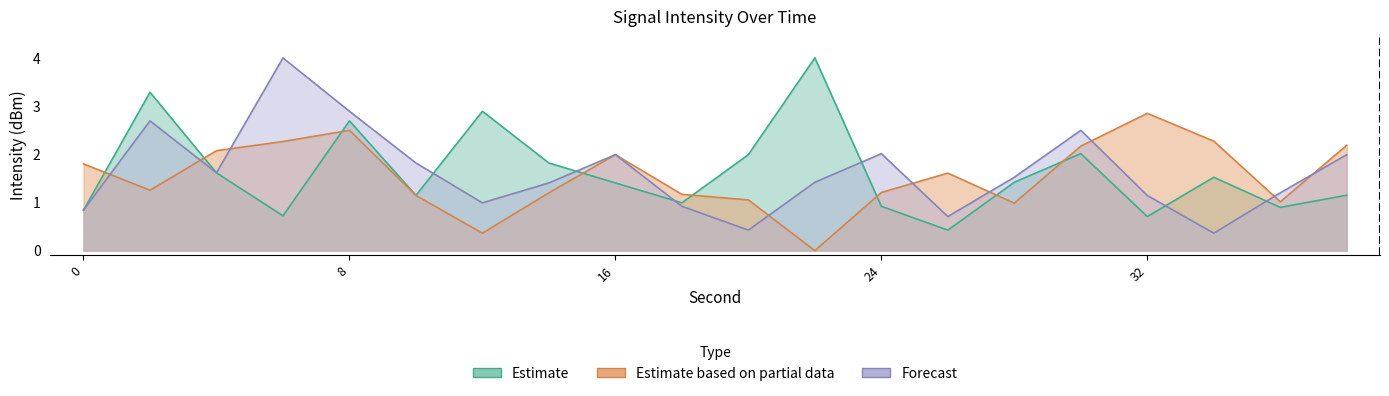

What is the spread (max minus min) of values at 28?

0.5